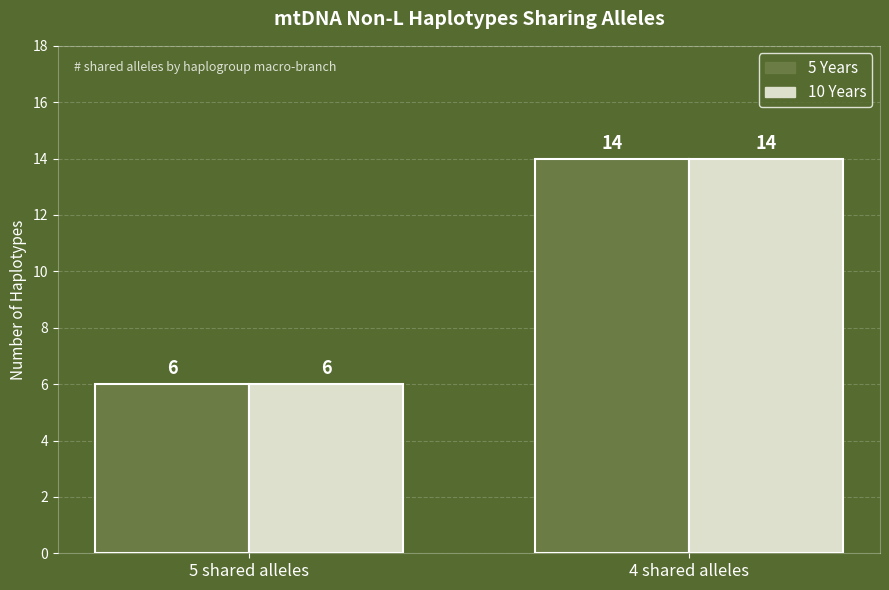

Rank the categories by 5 Years value from highest to lowest.

4 shared alleles, 5 shared alleles